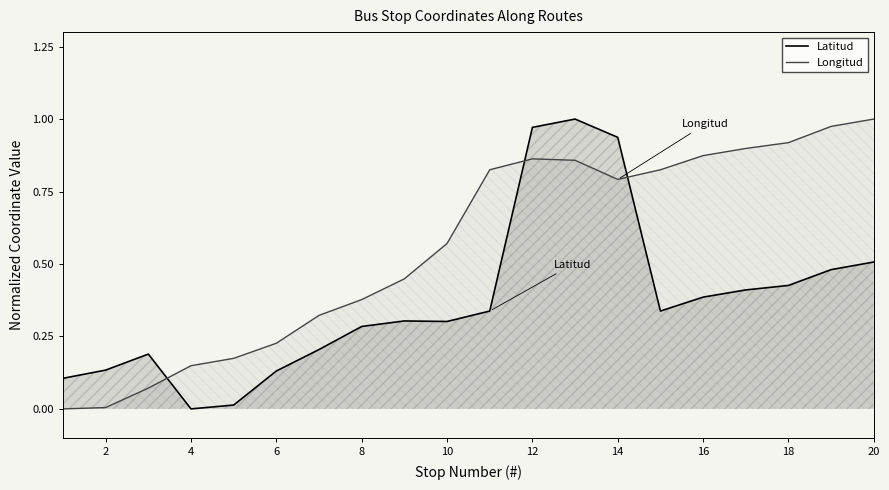

True or false: Latitud and Longitud intersect in this chart.

True